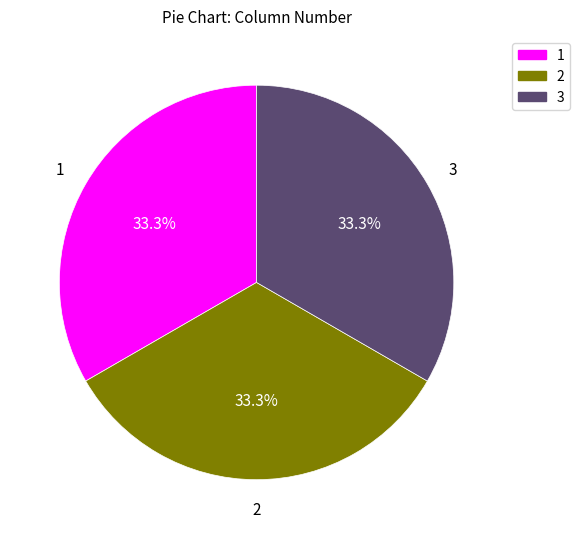

Does any single category account for the majority?

No